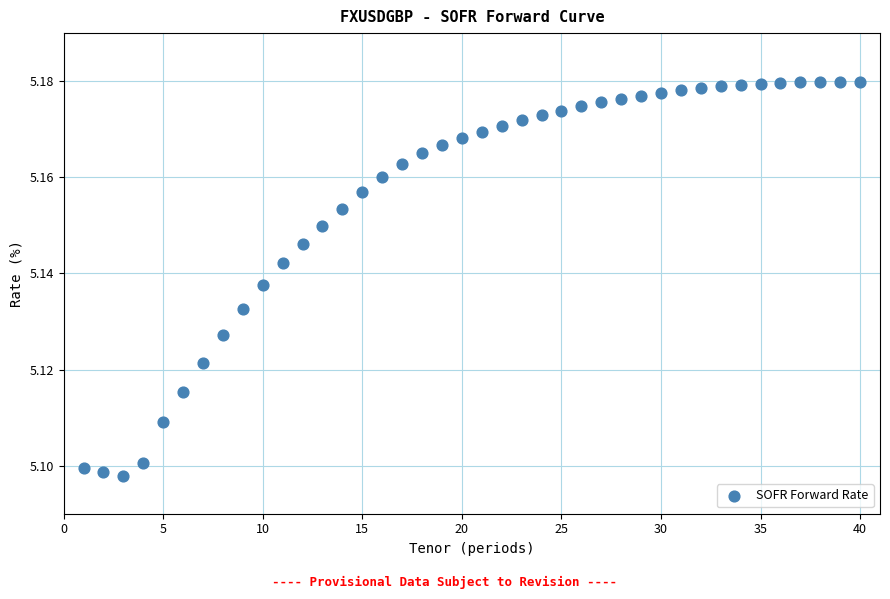

How many points are shown in the scatter plot?

40